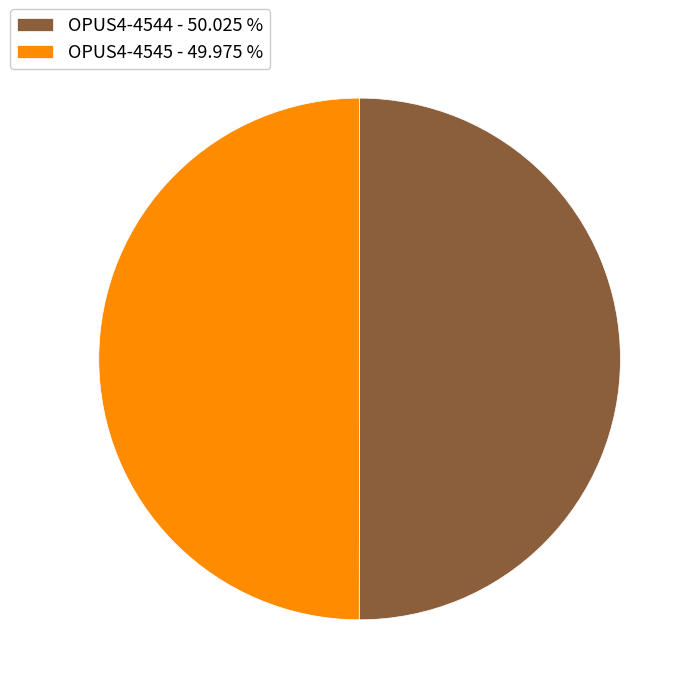

The OPUS4-4545 slice represents 50% of the pie. True or false?

True